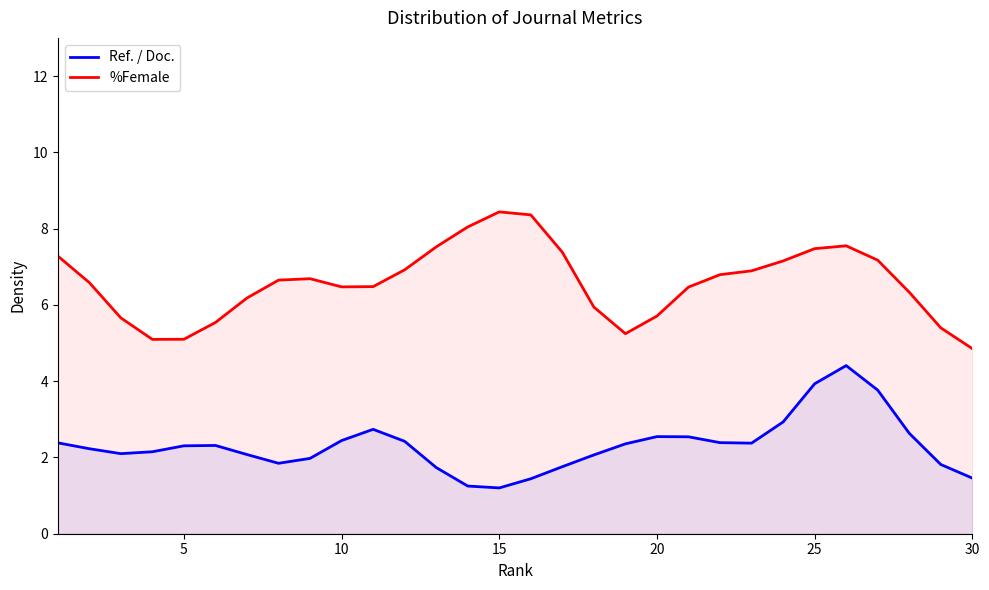

What is the difference between the maximum and minimum values in the %Female series?

3.6